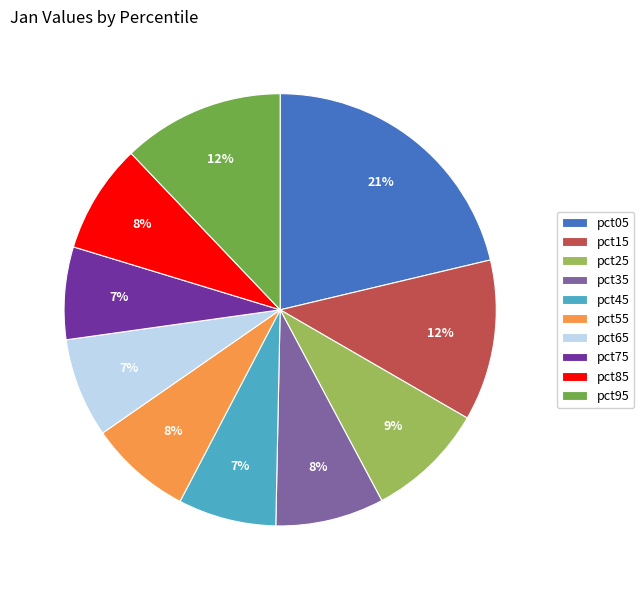

Count the number of slices in the pie.

10